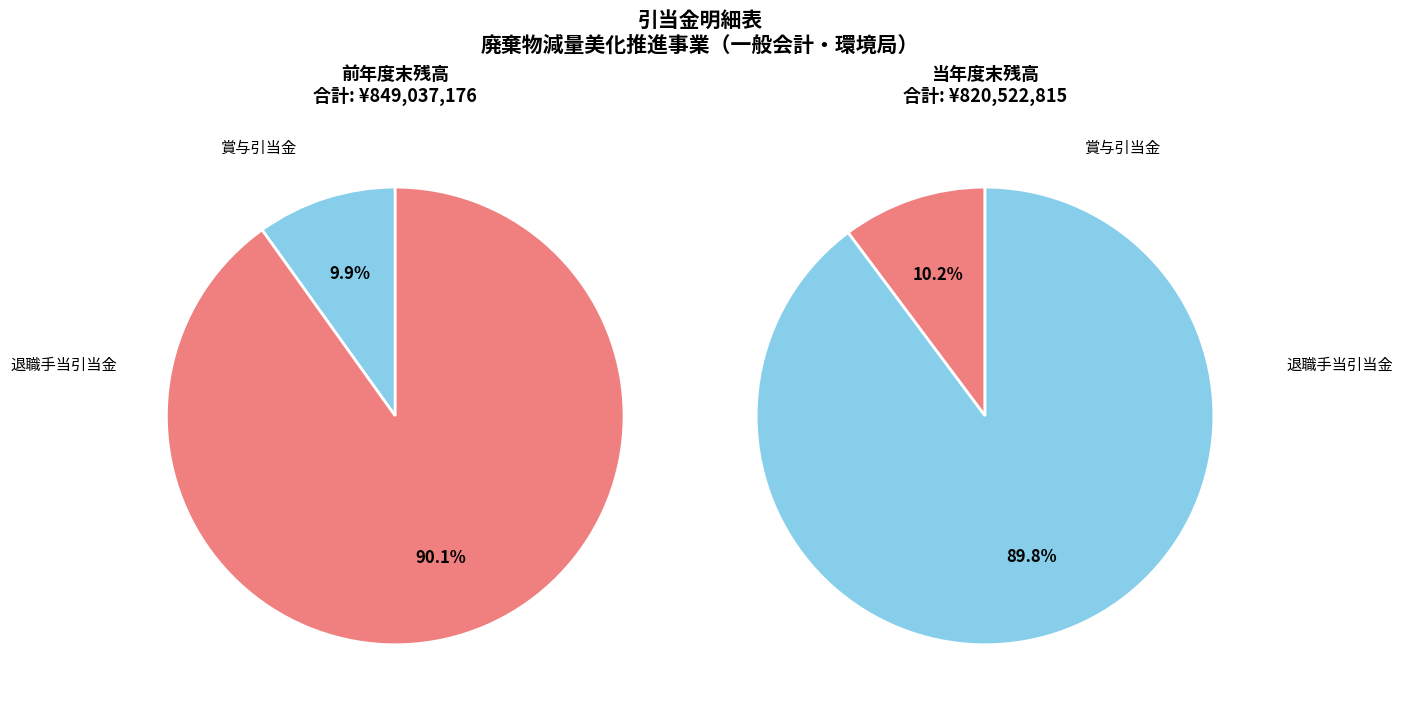

Between 賞与引当金 and 退職手当引当金, which is larger?

退職手当引当金